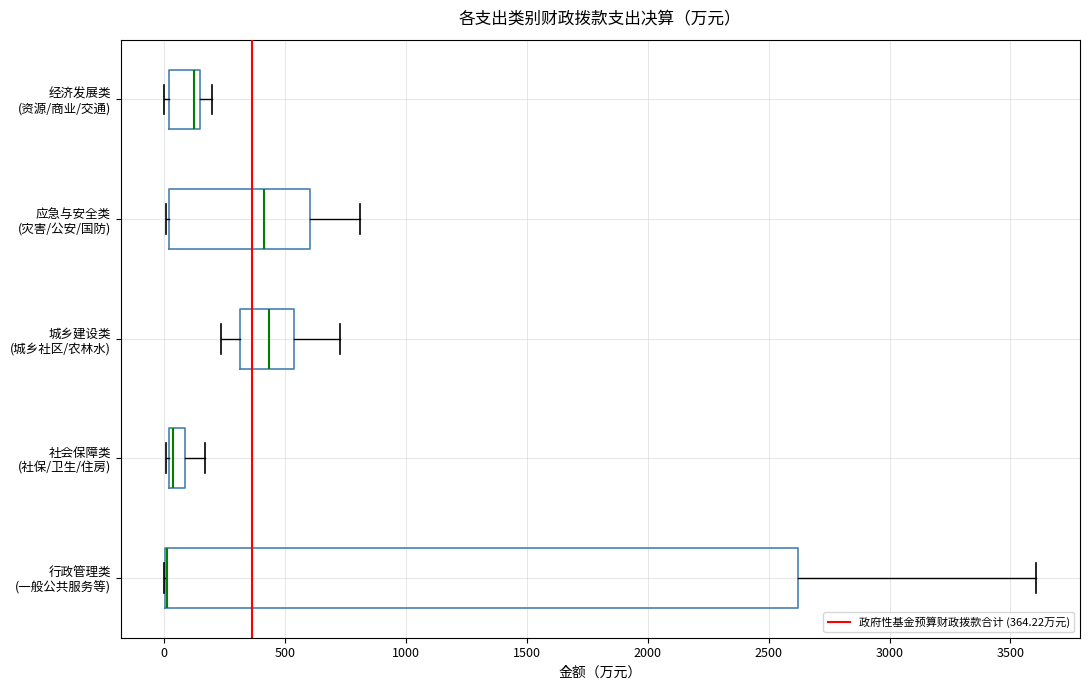

Which box is the widest, from its left edge to its right edge?

行政管理类 (一般公共服务等)